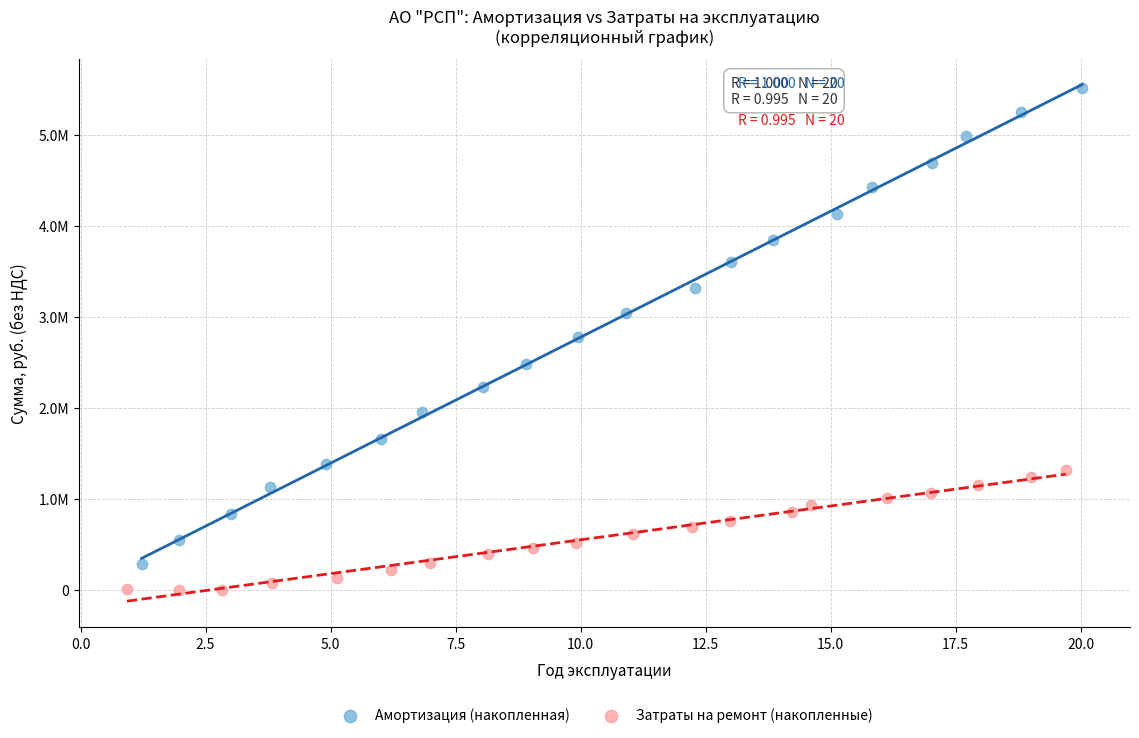

What are all the series names shown in the legend?

Амортизация (накопленная), Затраты на ремонт (накопленные)